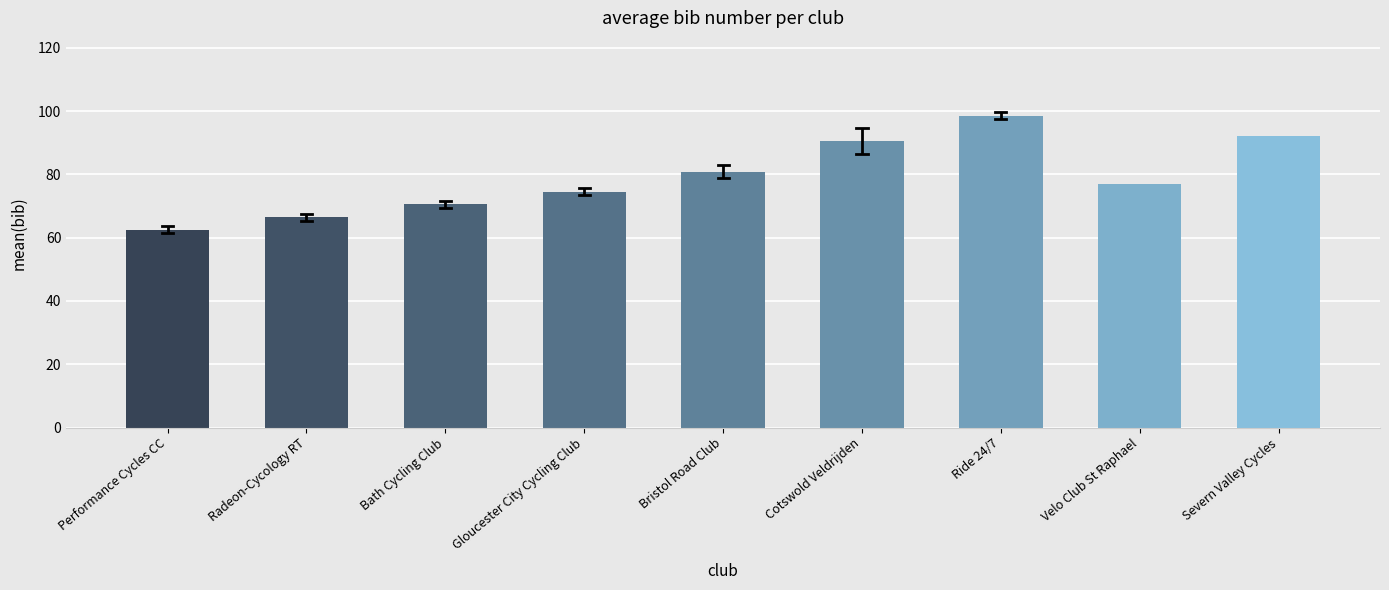

Reading left to right, list all the values displayed in this chart.

62.5	66.5	70.5	74.5	80.8	90.5	98.5	77.0	92.0